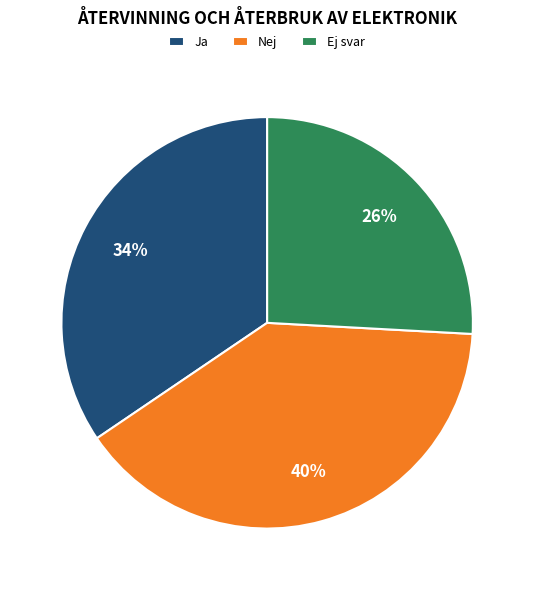

Combined, do Ej svar and Nej account for over 50%?

Yes